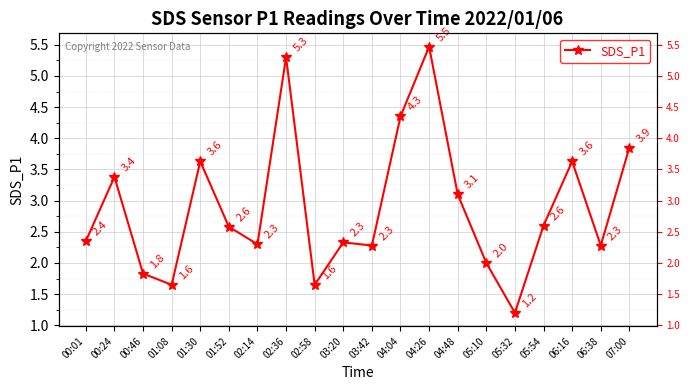

Reading left to right, list all the values displayed in this chart.

00:01=2.4	00:24=3.4	00:46=1.8	01:08=1.6	01:30=3.6	01:52=2.6	02:14=2.3	02:36=5.3	02:58=1.6	03:20=2.3	03:42=2.3	04:04=4.3	04:26=5.5	04:48=3.1	05:10=2.0	05:32=1.2	05:54=2.6	06:16=3.6	06:38=2.3	07:00=3.9